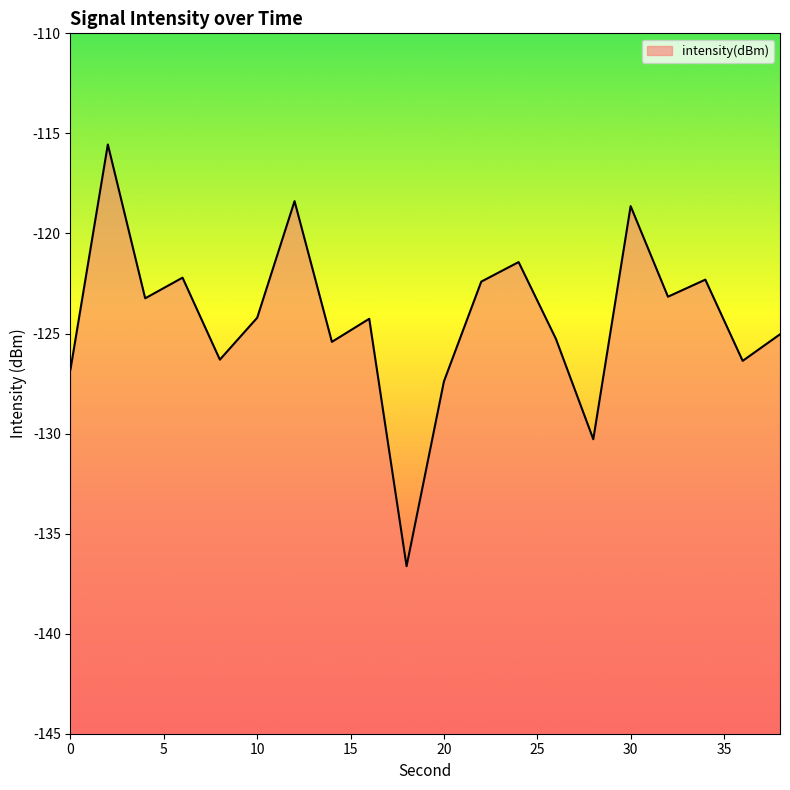

How many values are below -124?

11